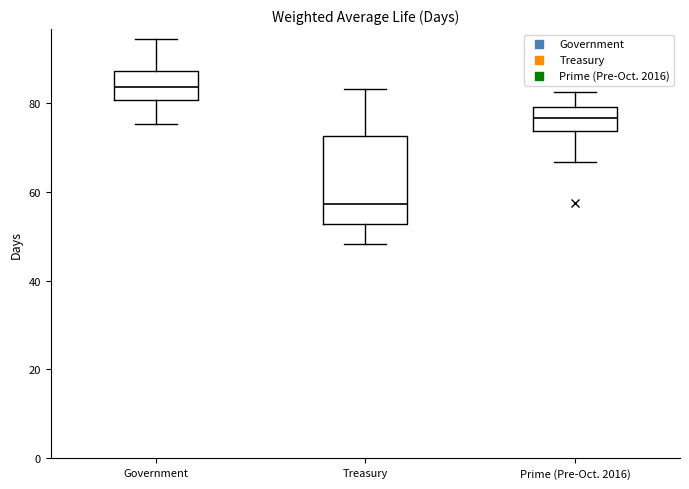

Which box has the highest median line?

Government